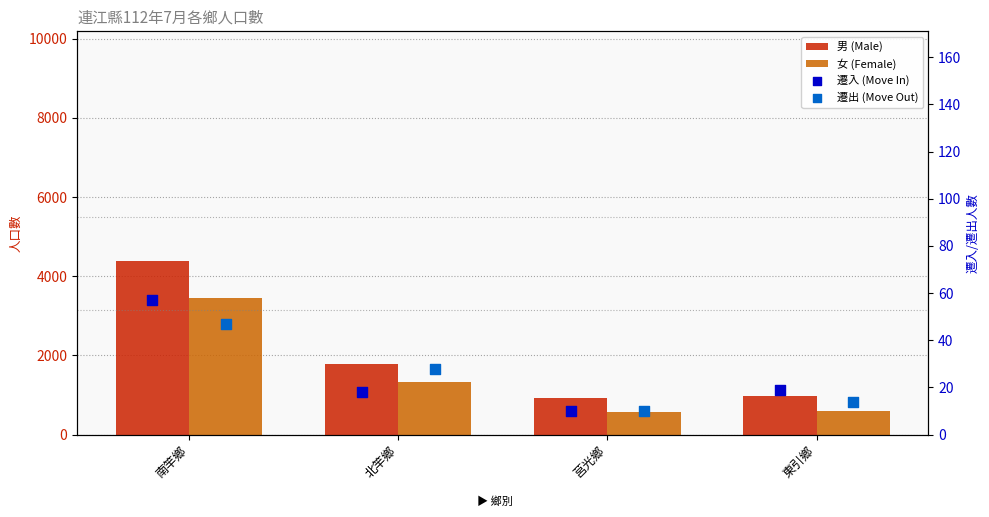

Which series contains the lowest Y value?

遷入 (Move In)